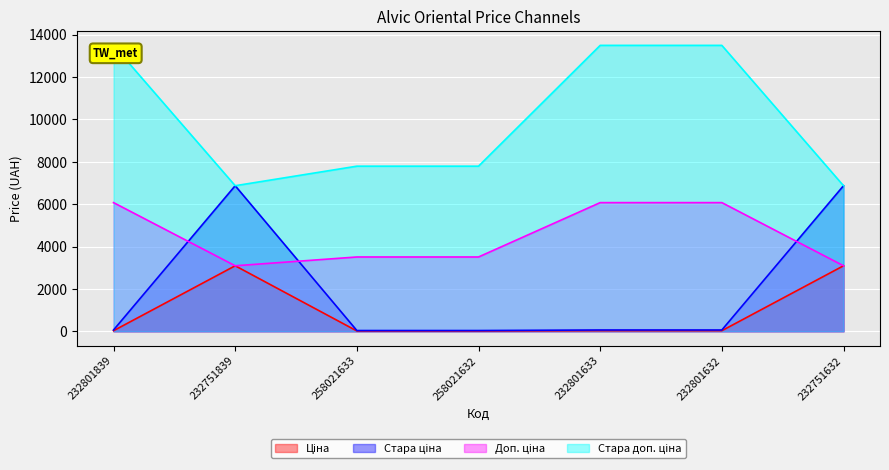

Which series has the widest spread of values?

Стара ціна